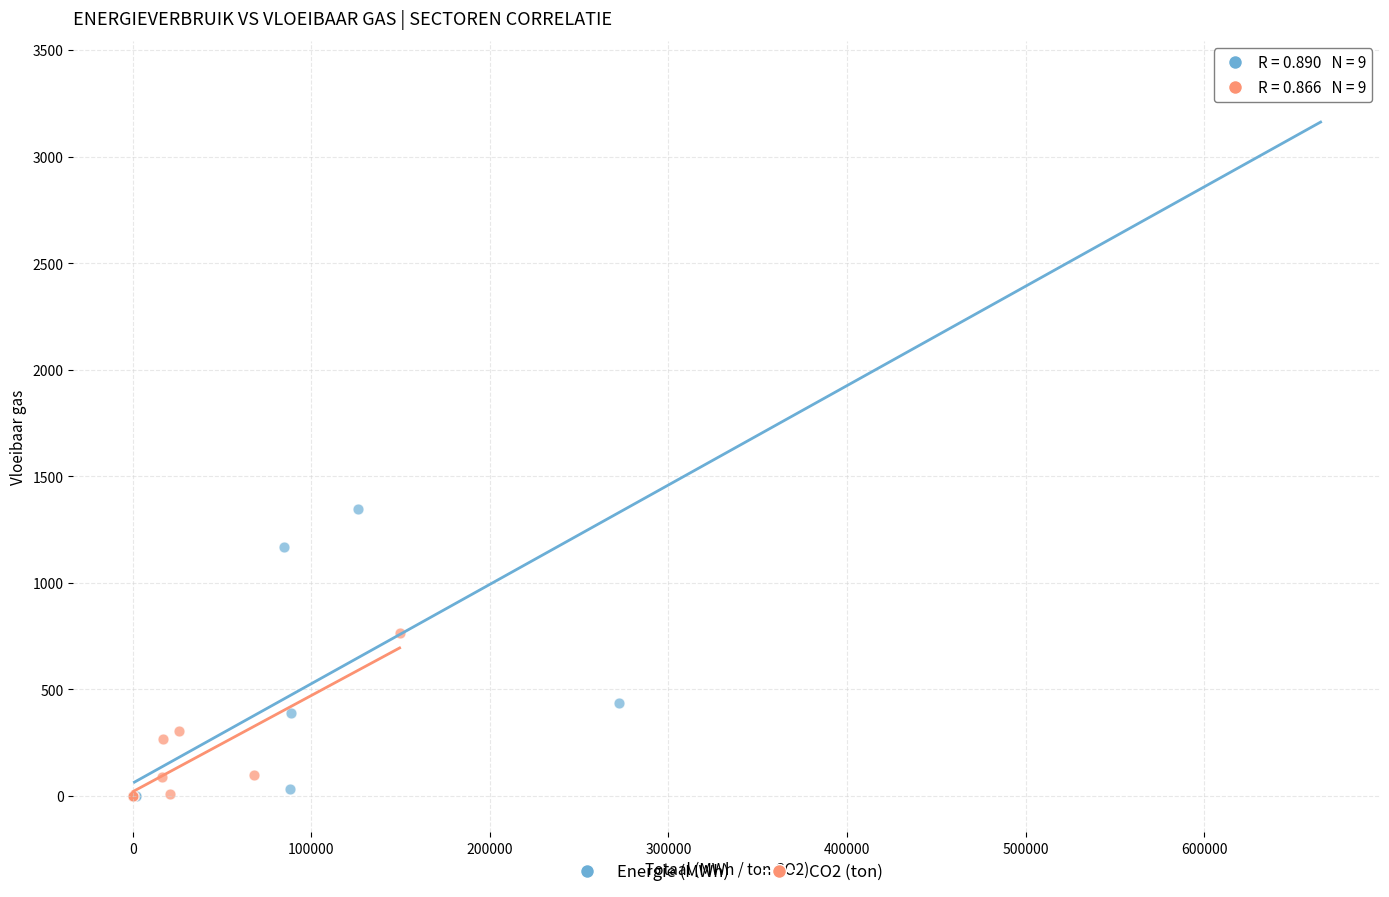

Which series has the widest spread of Y values?

Energie (MWh)